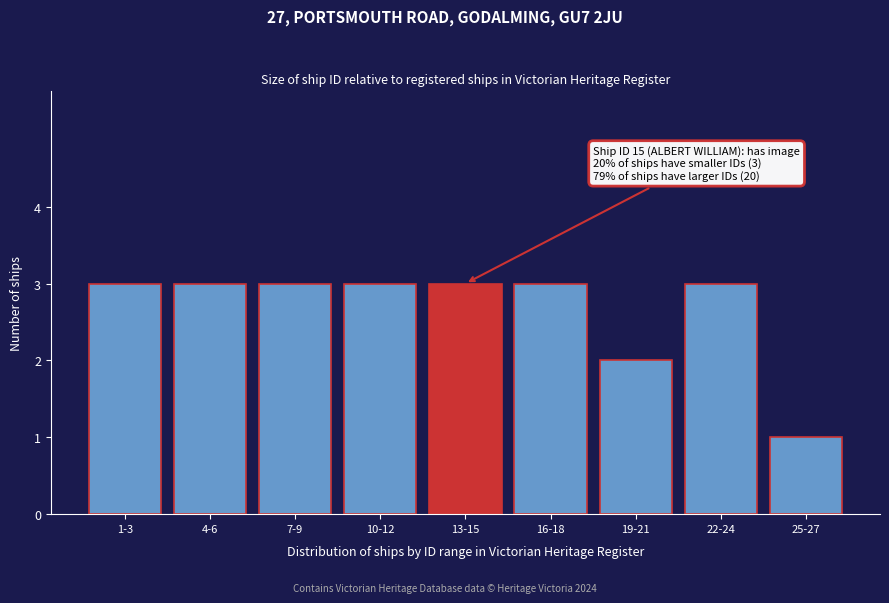

Reading left to right, extract all data points from this chart.

1-3=3	4-6=3	7-9=3	10-12=3	13-15=3	16-18=3	19-21=2	22-24=3	25-27=1